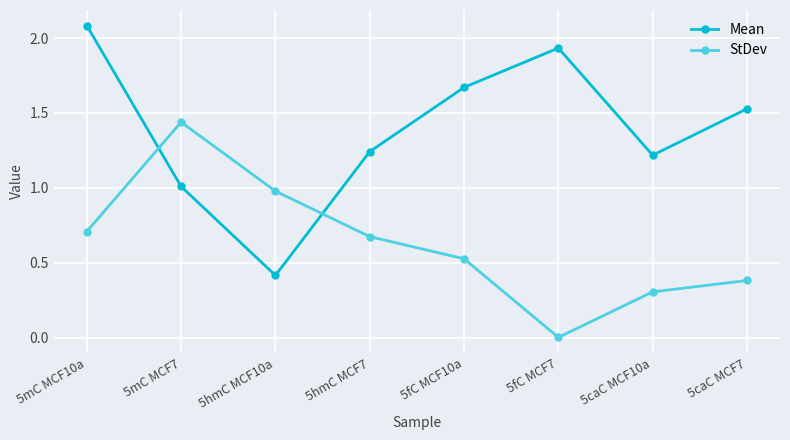

What is the label of the 4th point from the right?

5fC MCF10a